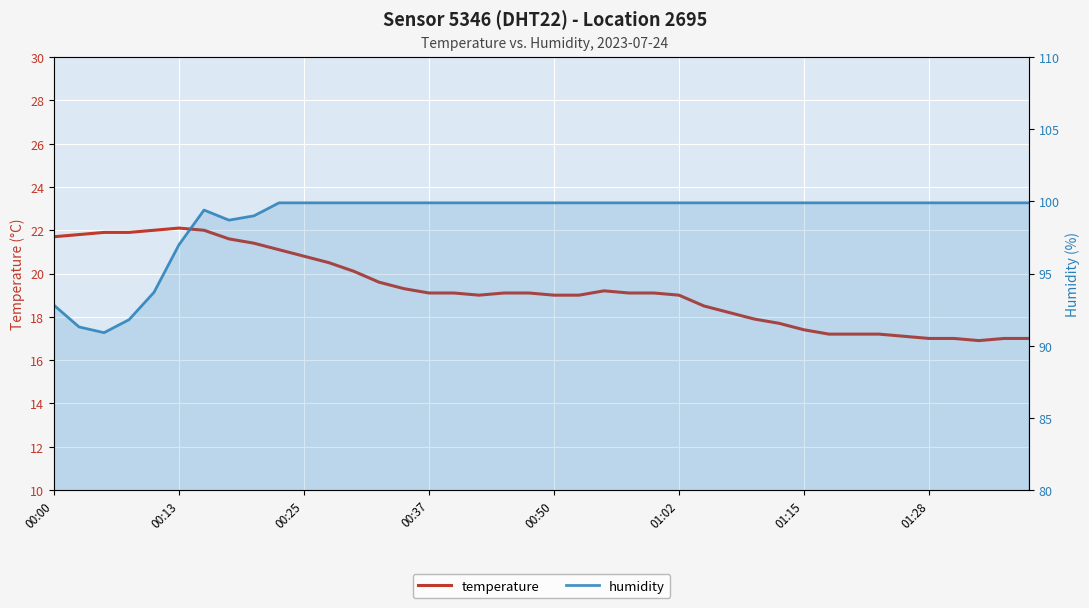

Which series has the widest spread of values?

humidity